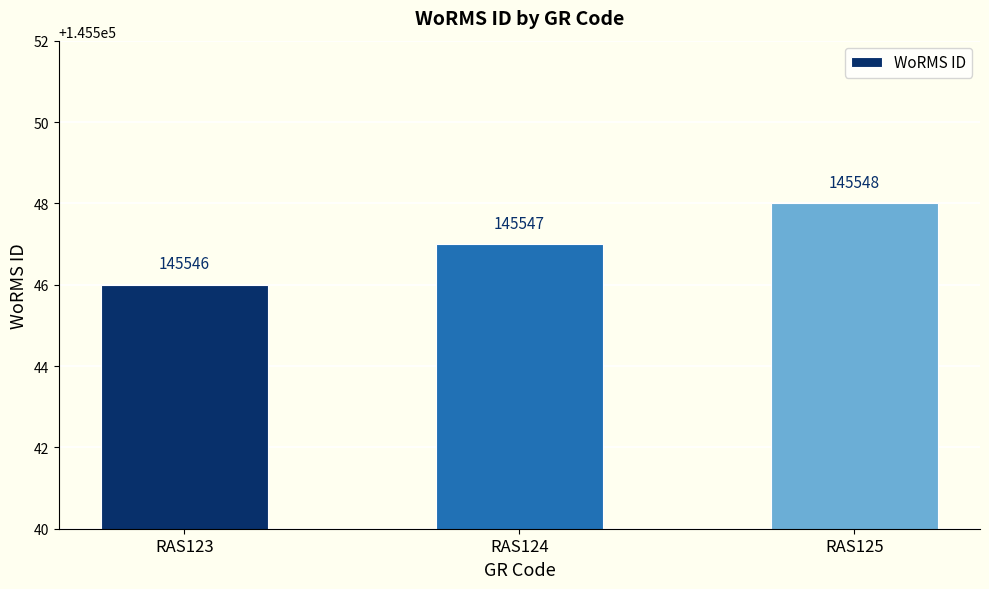

What value does the data have at RAS125?

145548